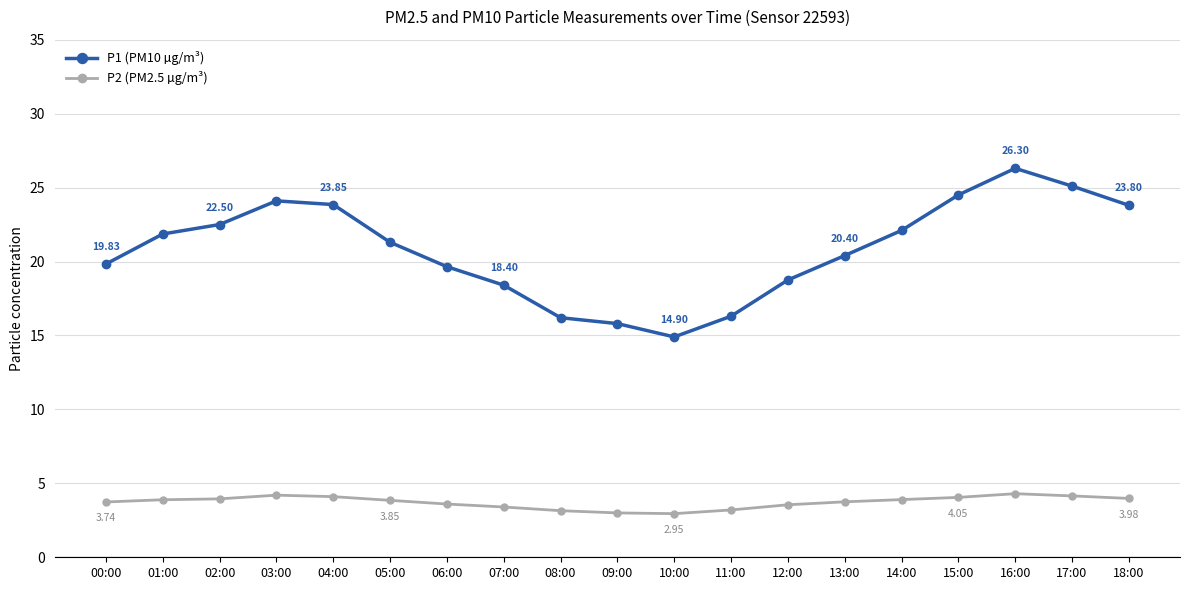

What position from the right is 18:00?

1